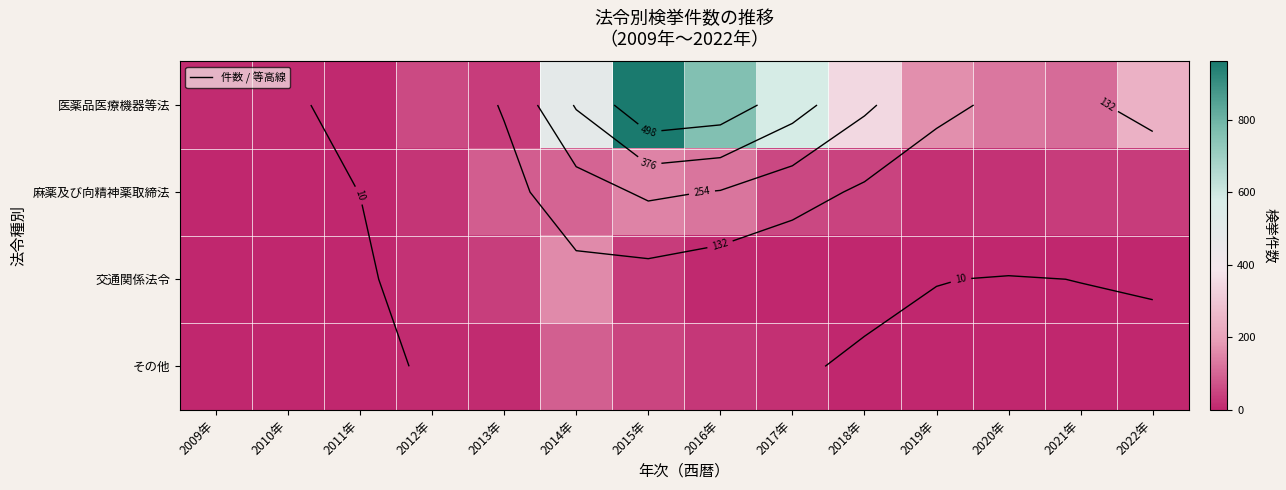

At which label does その他 reach its minimum?

2010年